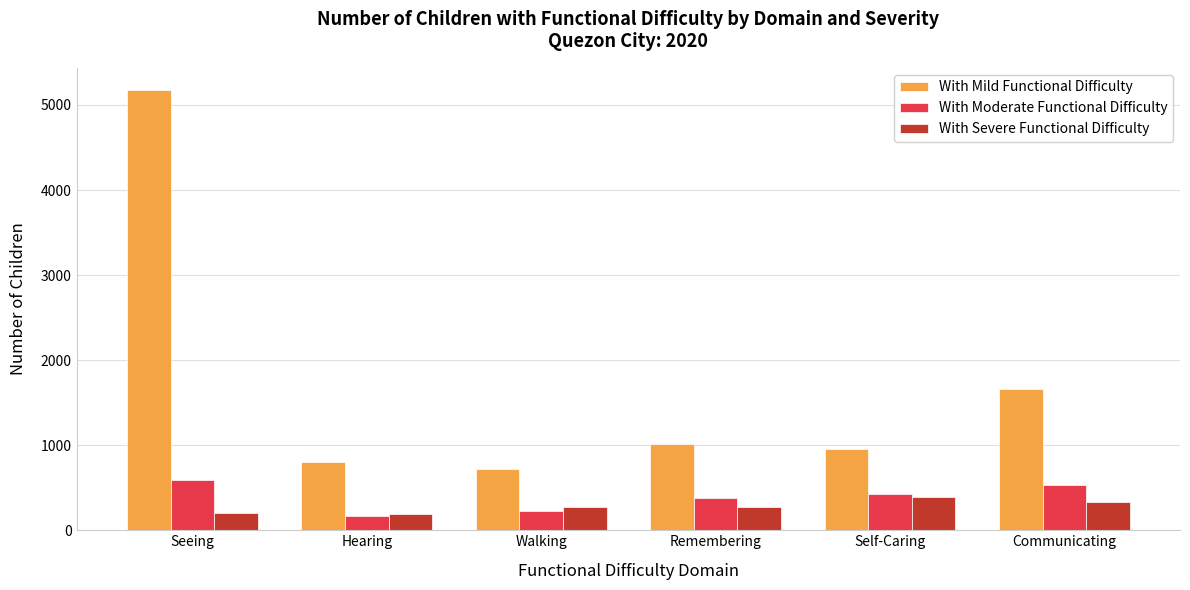

What are all the series names shown in the legend?

With Mild Functional Difficulty, With Moderate Functional Difficulty, With Severe Functional Difficulty